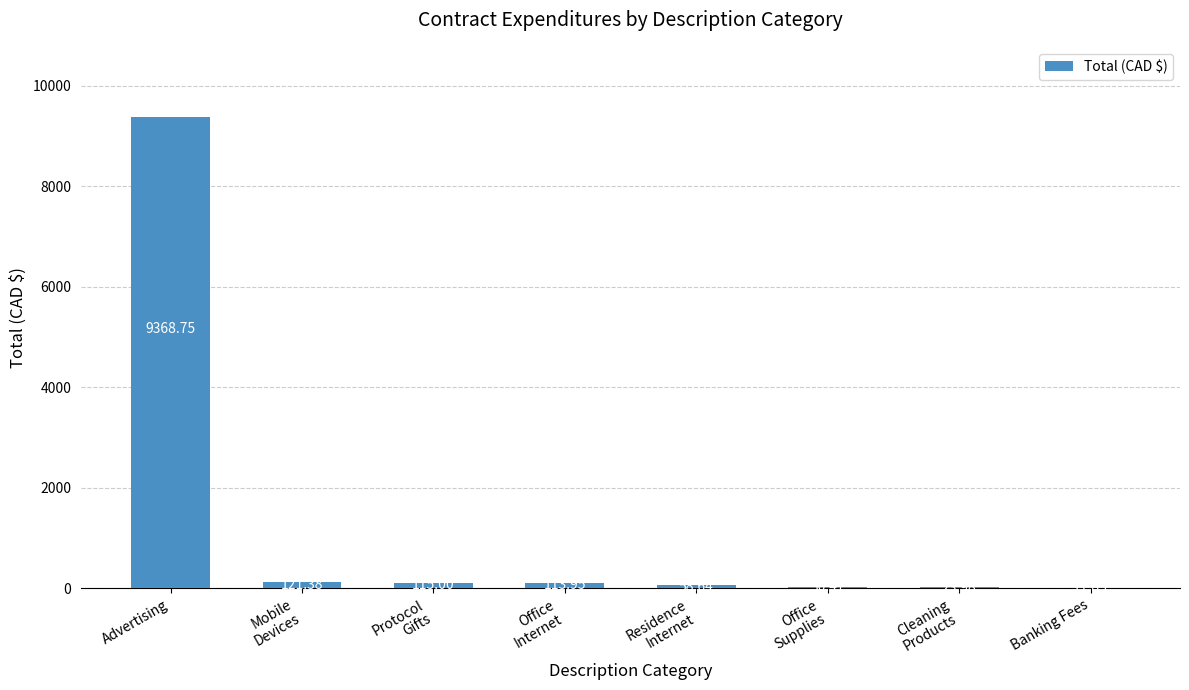

What is the ratio of the value at Office
Supplies to the value at Mobile
Devices?

0.3